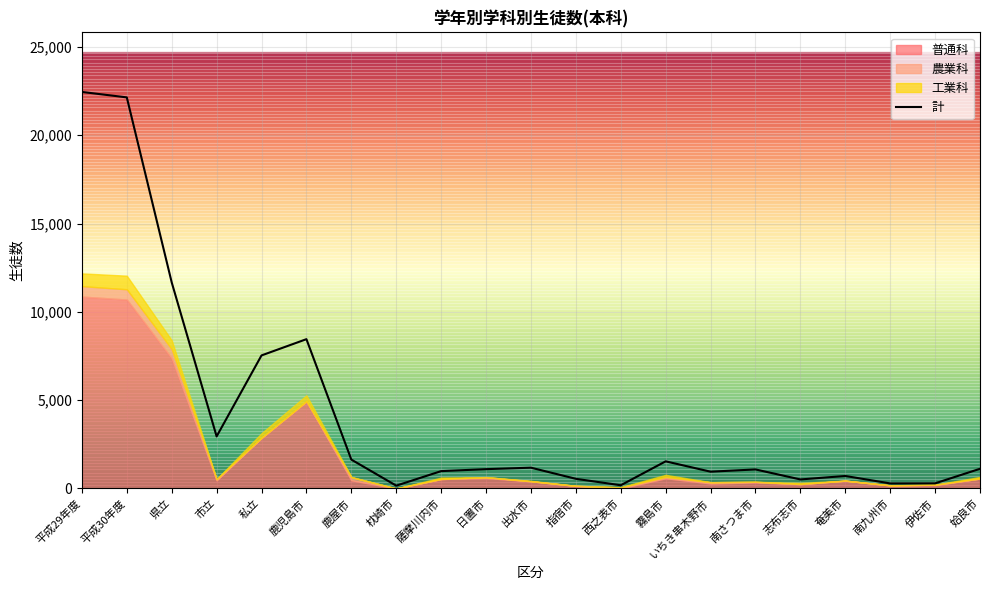

At which category does the data reach its first local peak?

鹿児島市